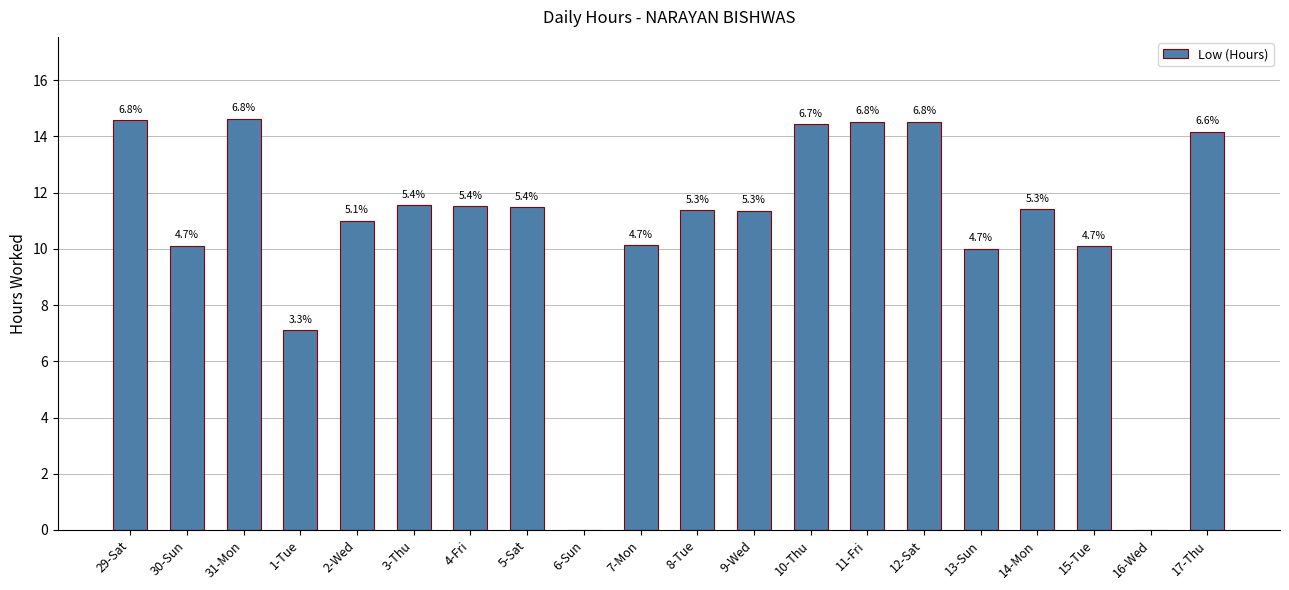

How many categories are shown in the chart?

20